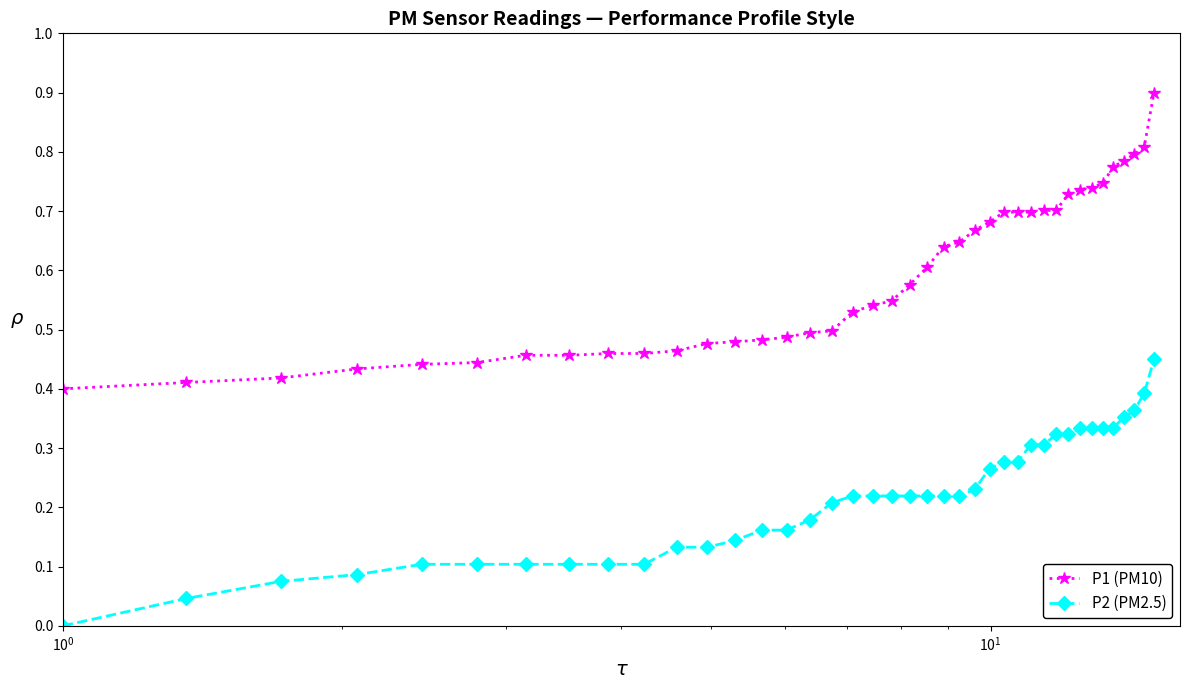

Rank the series by their maximum value, from lowest to highest.

P2 (PM2.5), P1 (PM10)